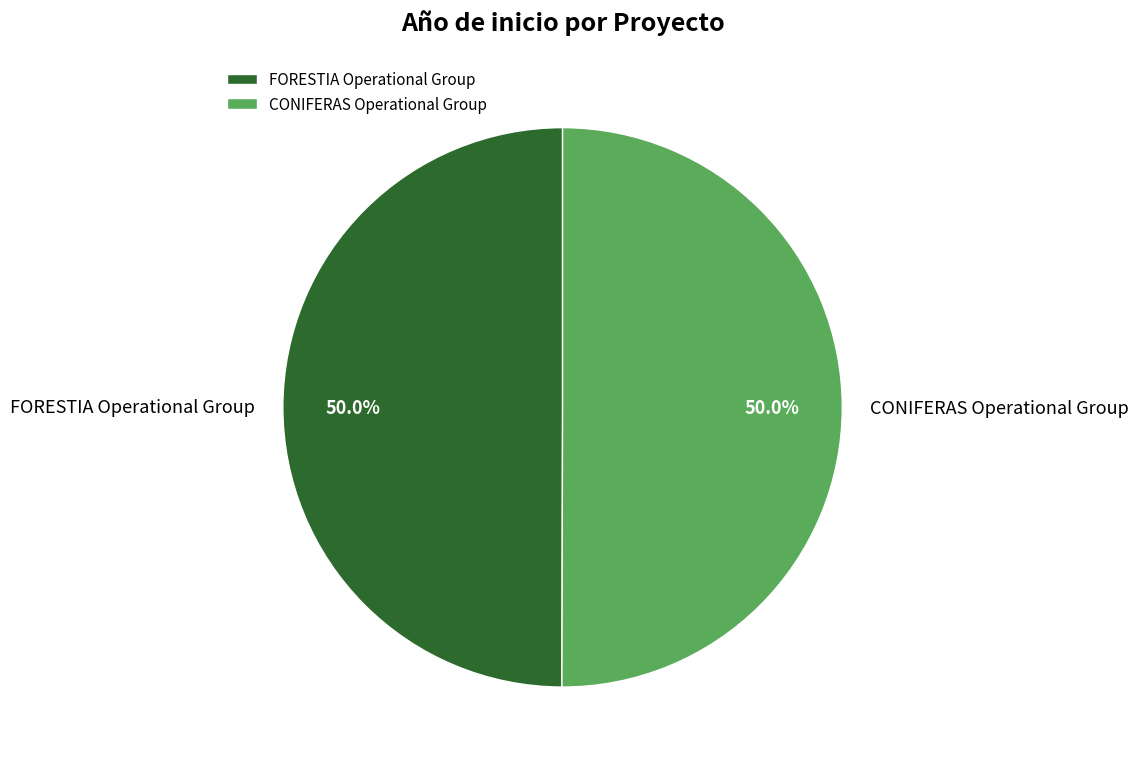

How many slices are in this pie chart?

2